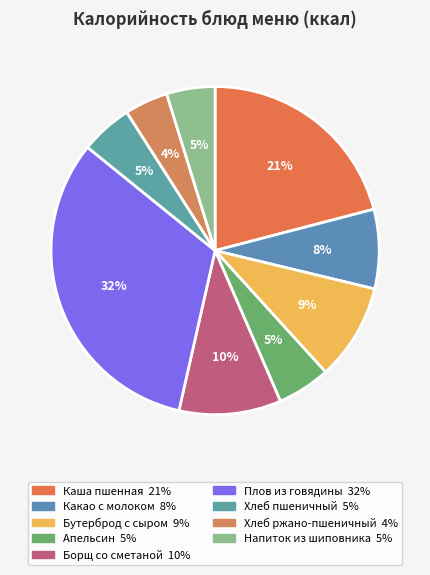

Does Напиток из шиповника represent more than half of the total?

No